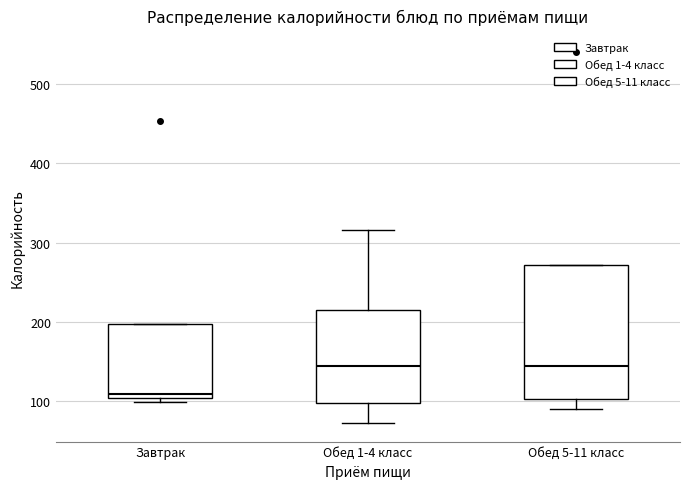

Where is the lower edge of the box for Завтрак on the y-axis? The values are not printed on the chart, so give them approximately, as read against the axis.

100